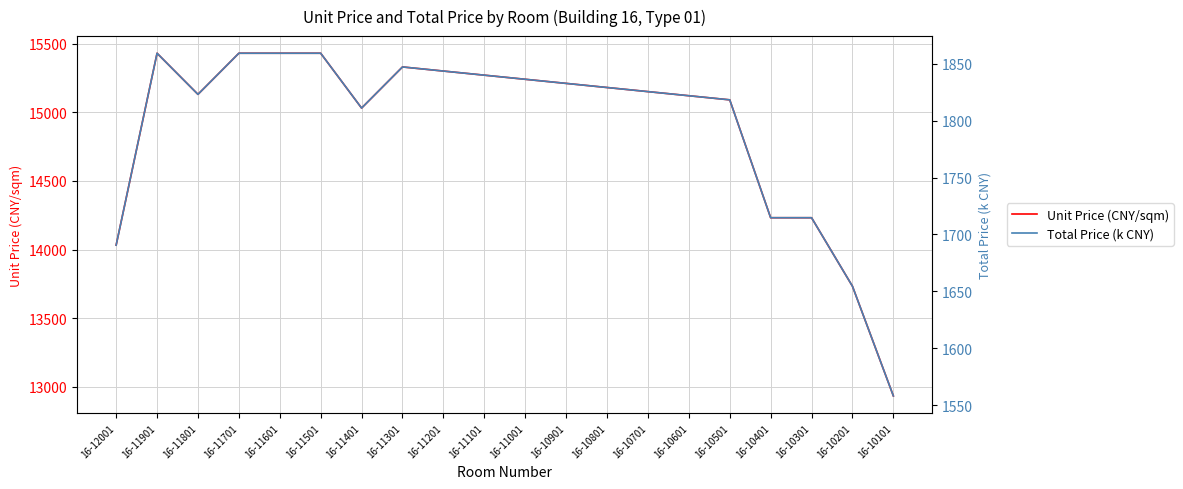

How many lines are shown in the chart?

2